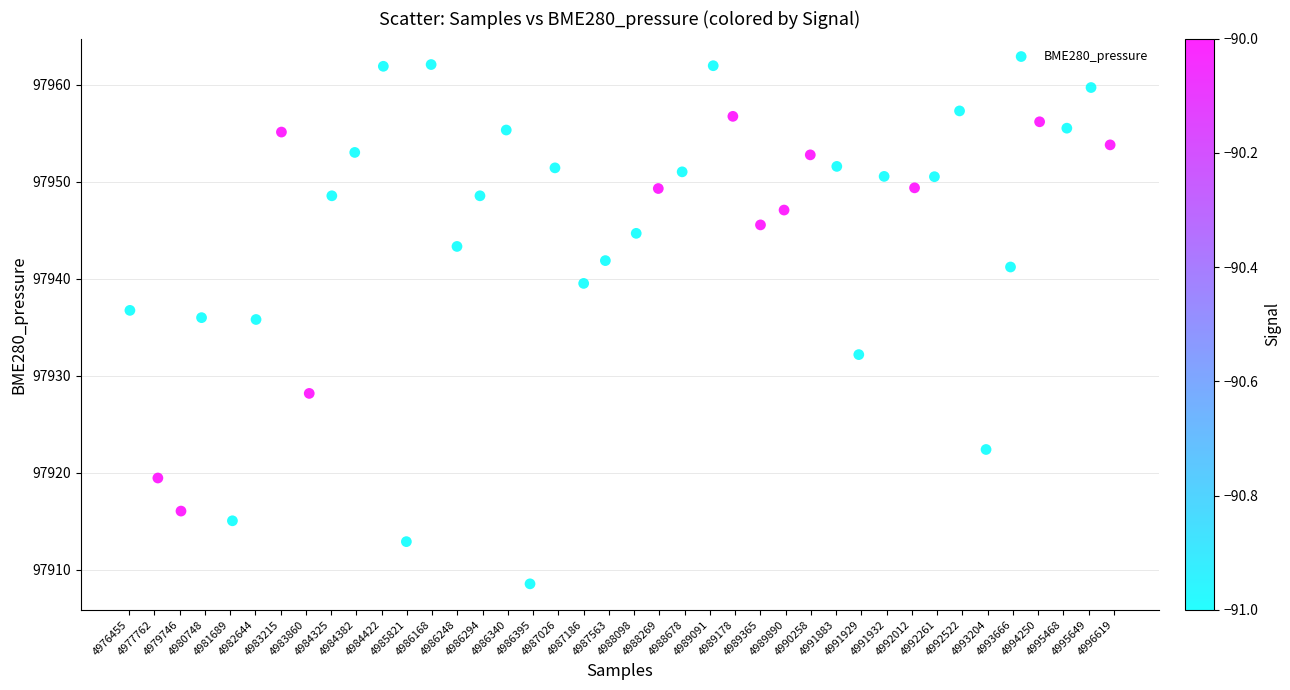

What is the range of X values (max minus min)?

38.8